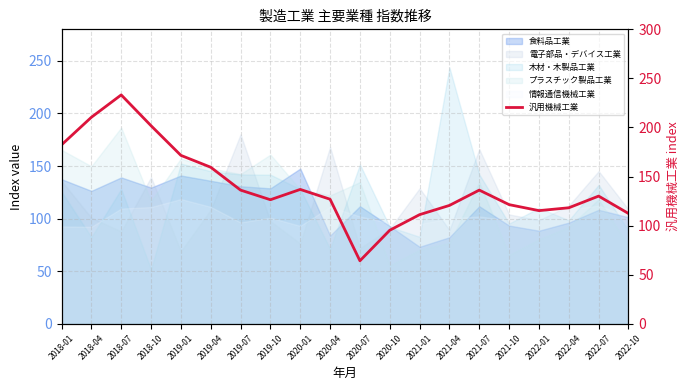

What is the difference between the maximum and minimum values?

169.0